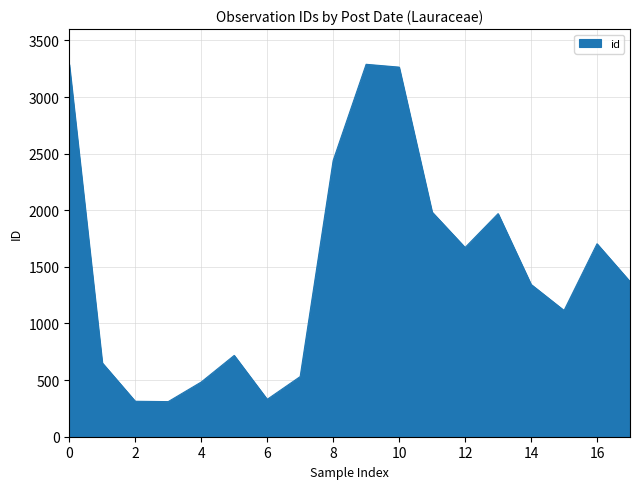

What is the greatest value displayed?

3289